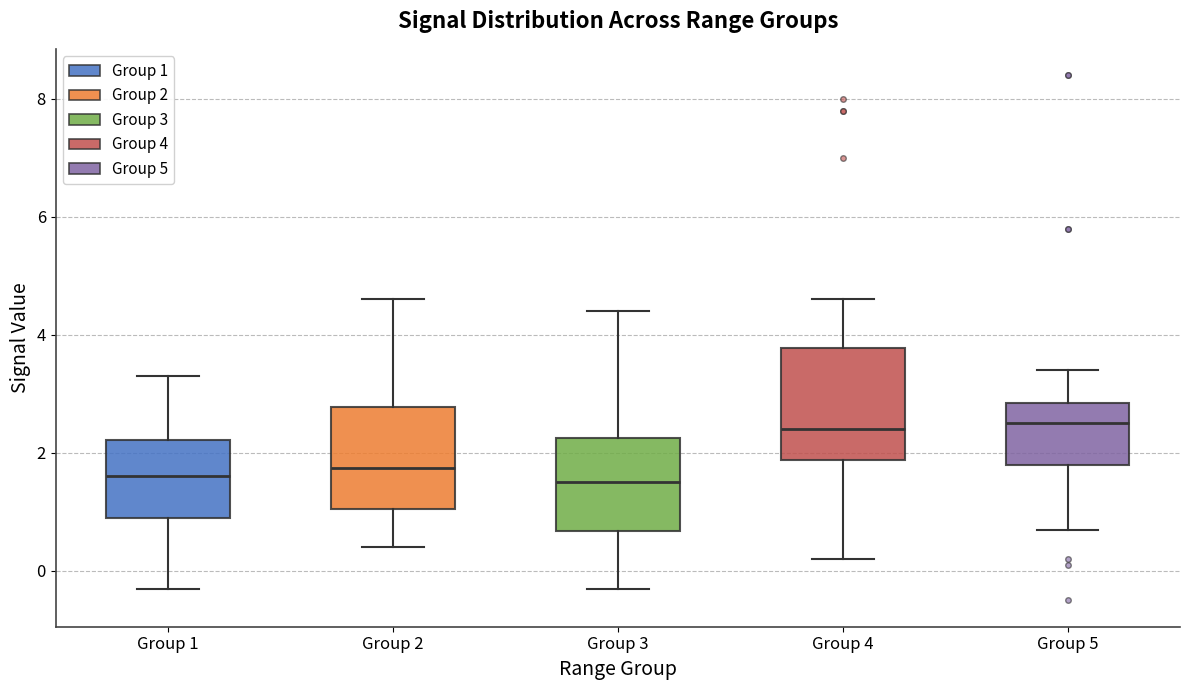

Where does the upper whisker of the box for Group 2 end on the y-axis? The values are not printed on the chart, so give them approximately, as read against the axis.

4.6